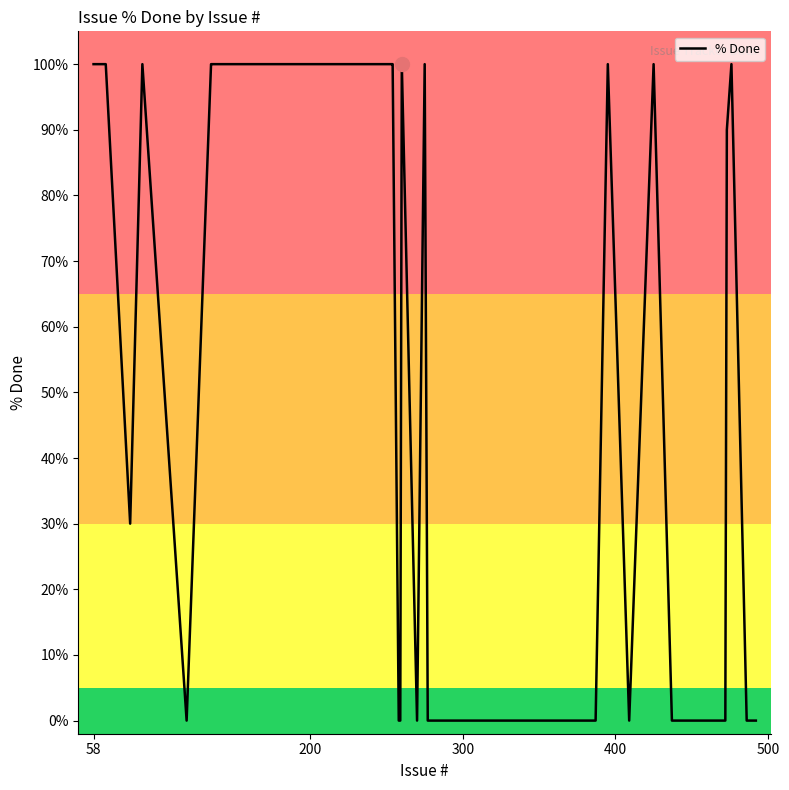

Does the chart display data point markers on the line(s)?

No